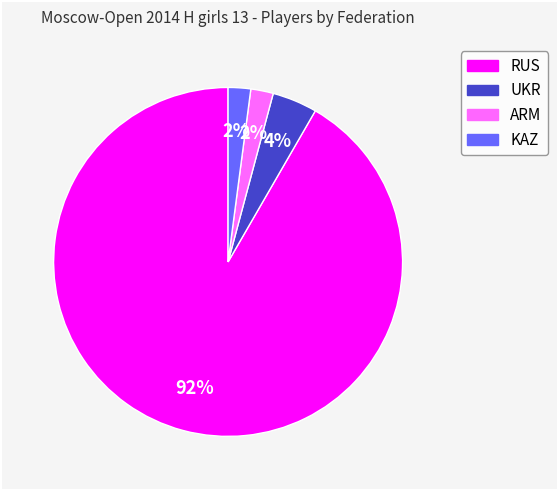

How many segments does this pie chart have?

4